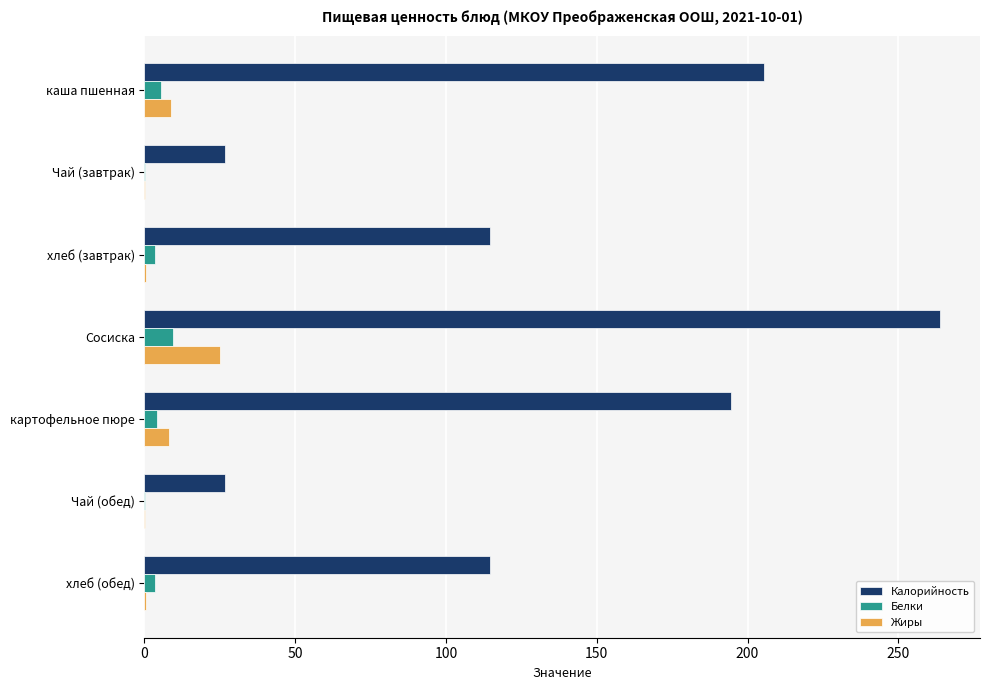

At which category is the sum across all series the highest?

Сосиска